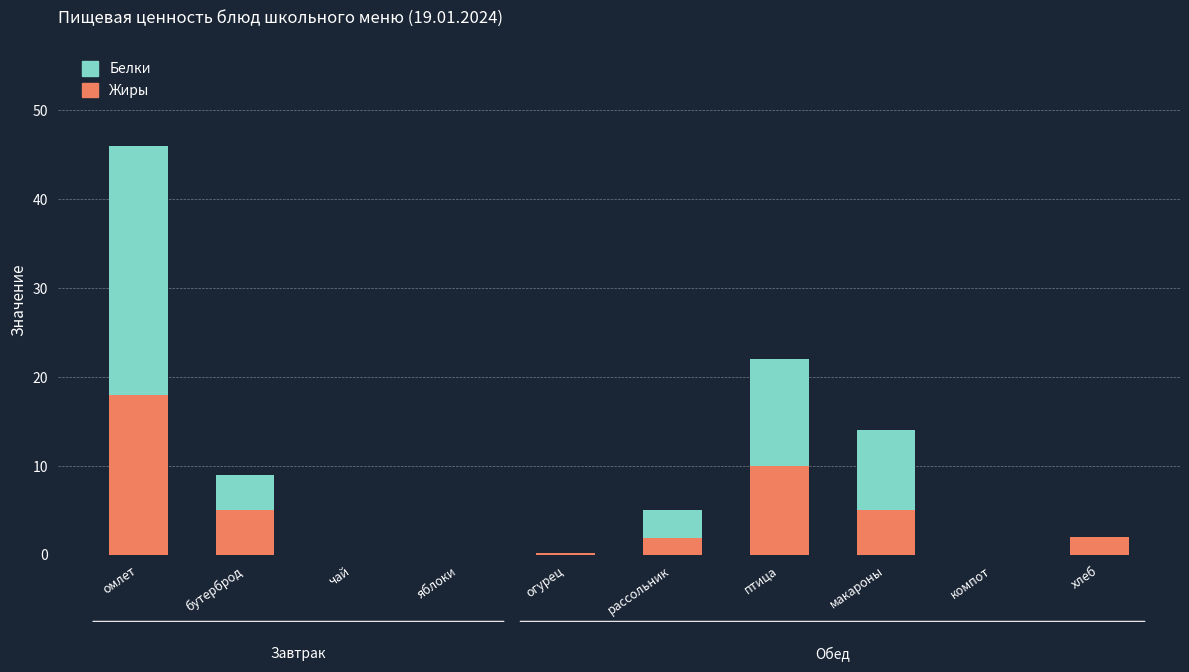

At which label does Белки reach its peak?

омлет